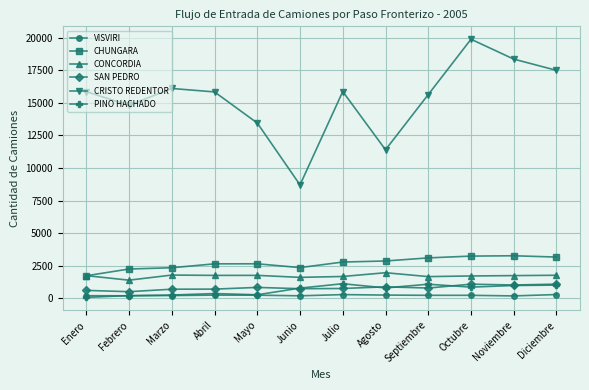

What are all the series names shown in the legend?

VISVIRI, CHUNGARA, CONCORDIA, SAN PEDRO, CRISTO REDENTOR, PINO HACHADO